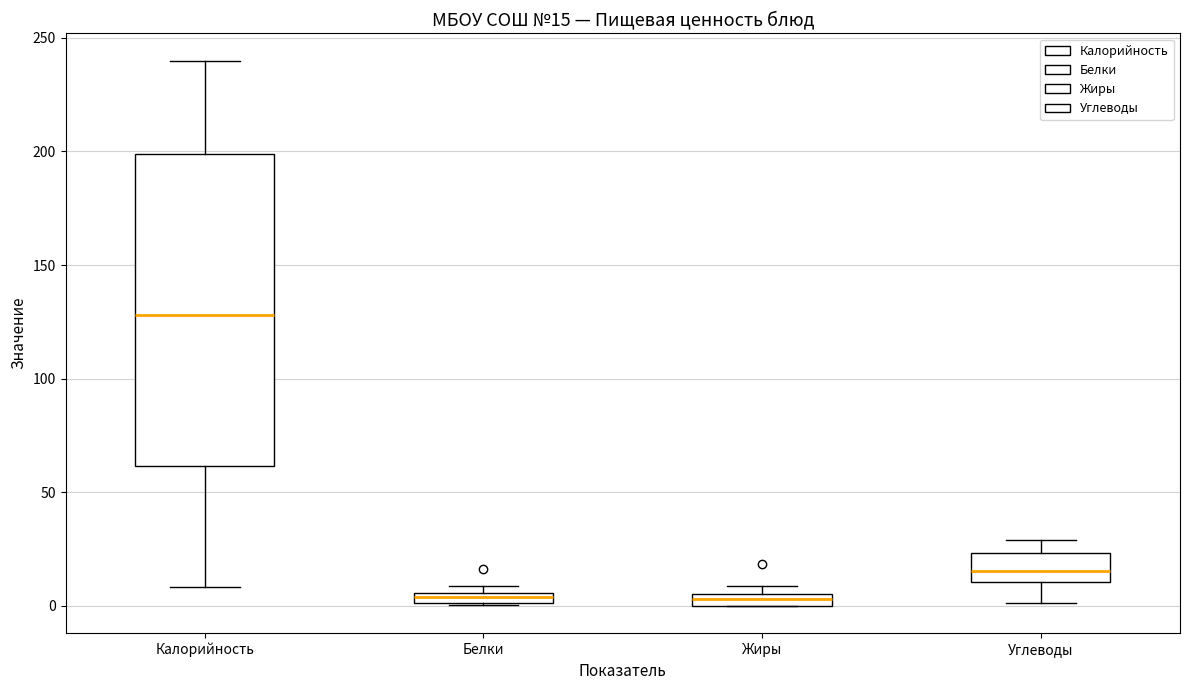

Comparing the boxes themselves (not the whiskers), which one is the tallest?

Калорийность